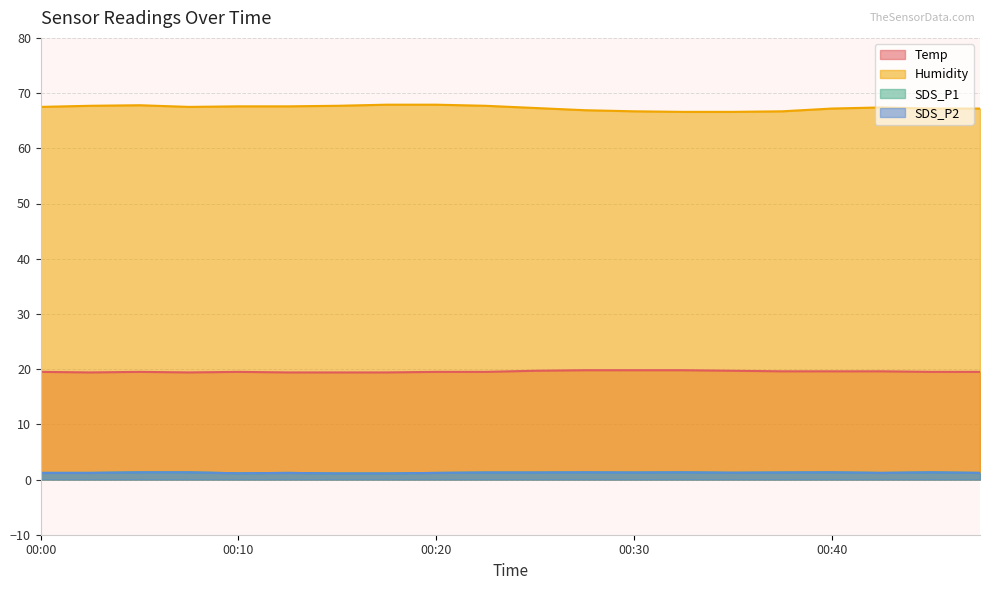

Between 00:35 and 00:37, which series saw the biggest shift?

Humidity